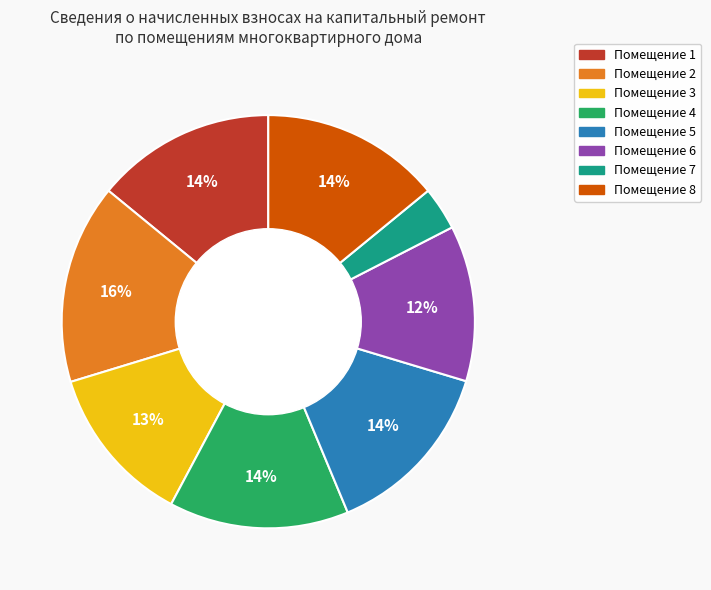

Is there a majority slice in this chart?

No